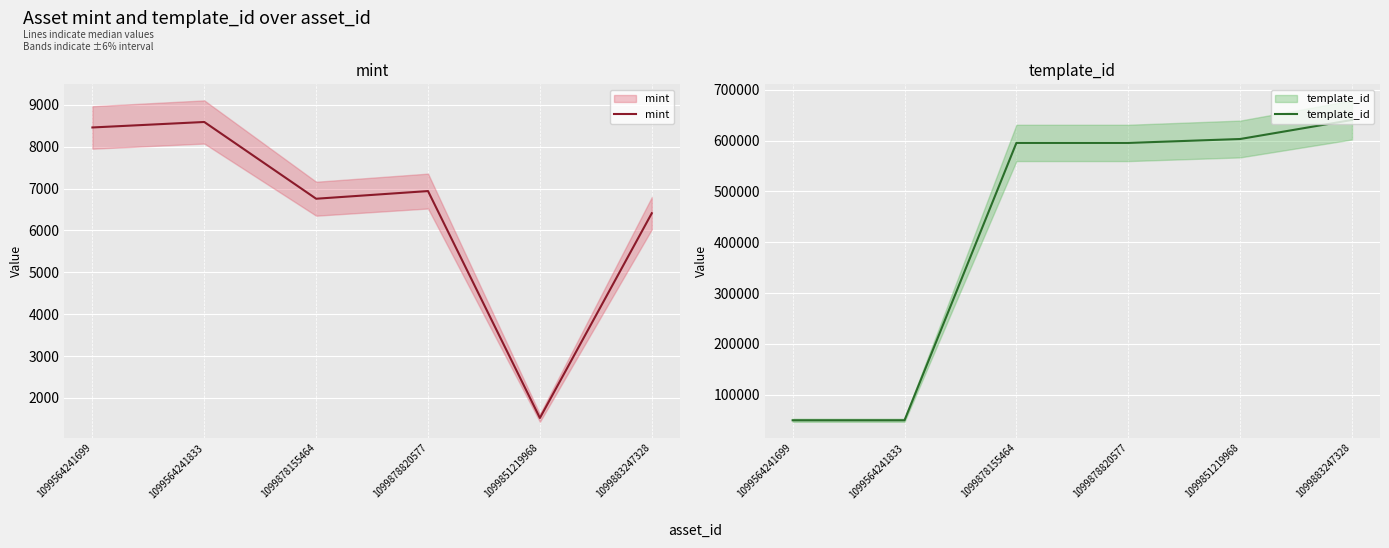

What is the value of the mint point at the 3rd from the left?

6756